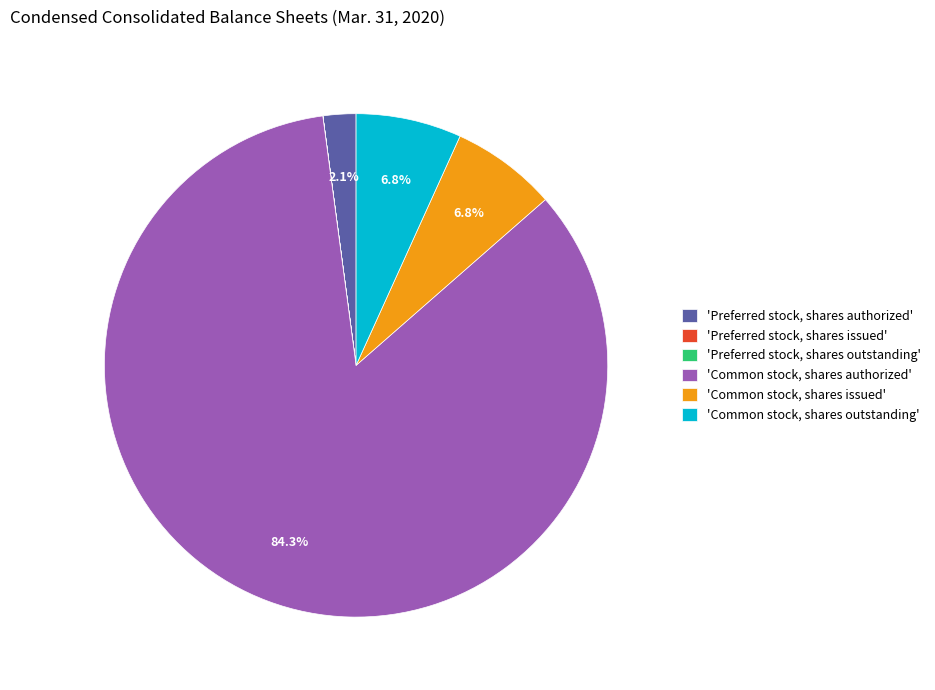

How much of the chart is everything except 'Preferred stock, shares authorized'?

97.9%